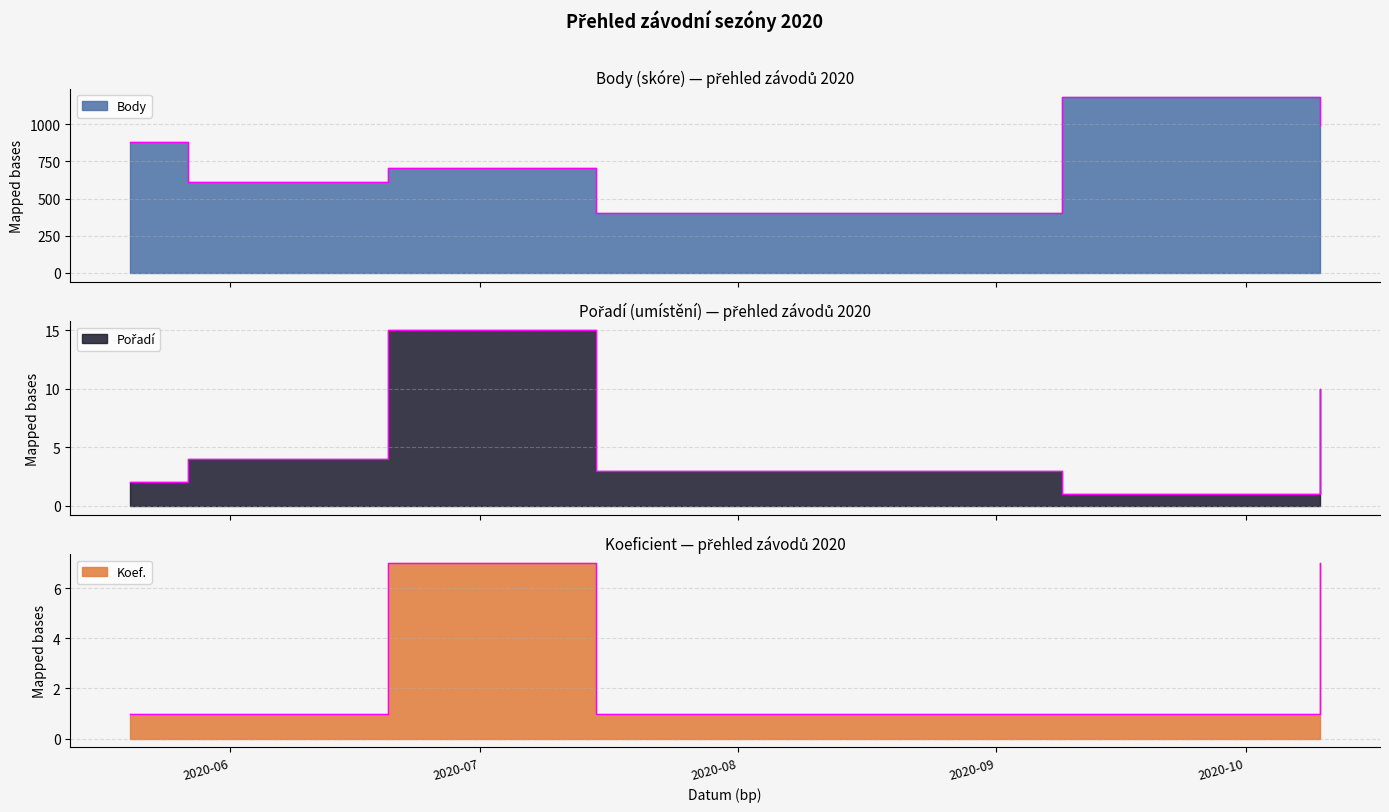

What position from the right is 2020-05-20?

6